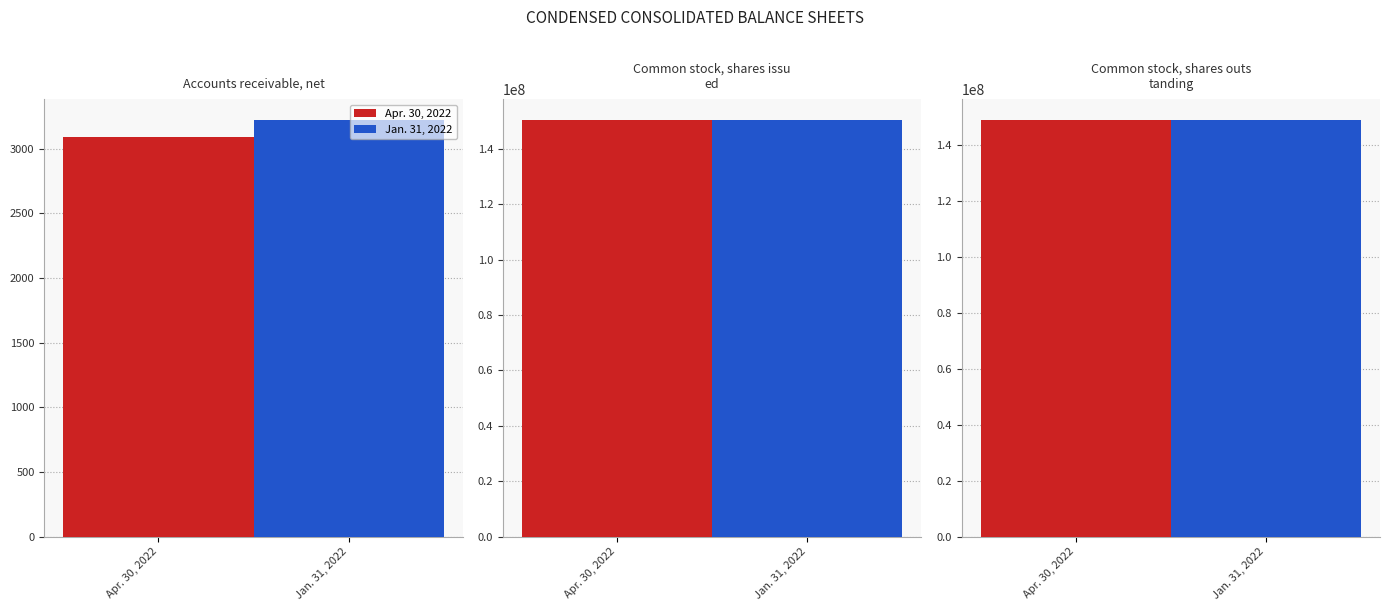

What are all the series names shown in the legend?

Apr. 30, 2022, Jan. 31, 2022